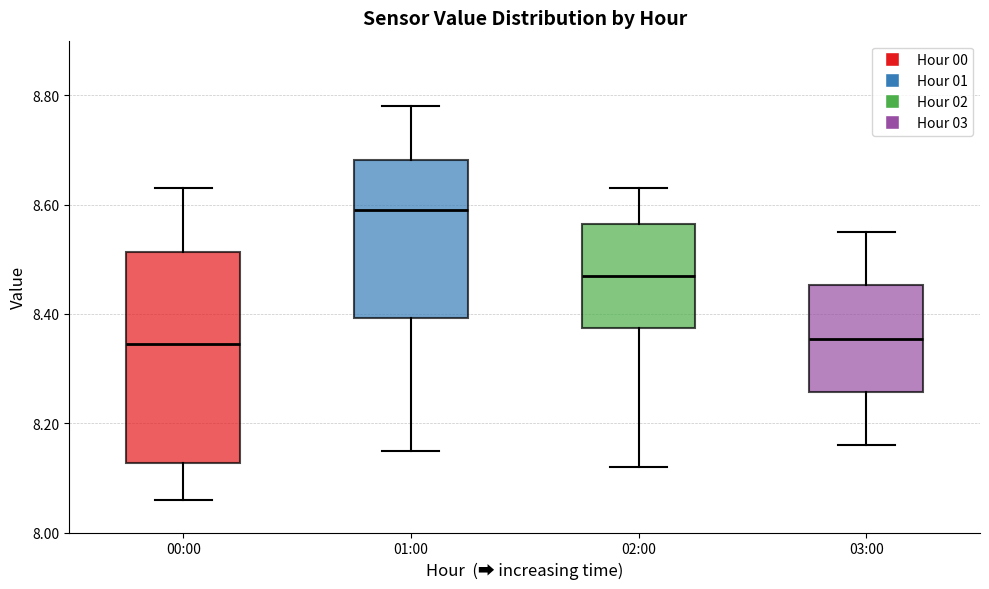

Where is the upper edge of the box for 03:00 on the y-axis? The values are not printed on the chart, so give them approximately, as read against the axis.

8.46